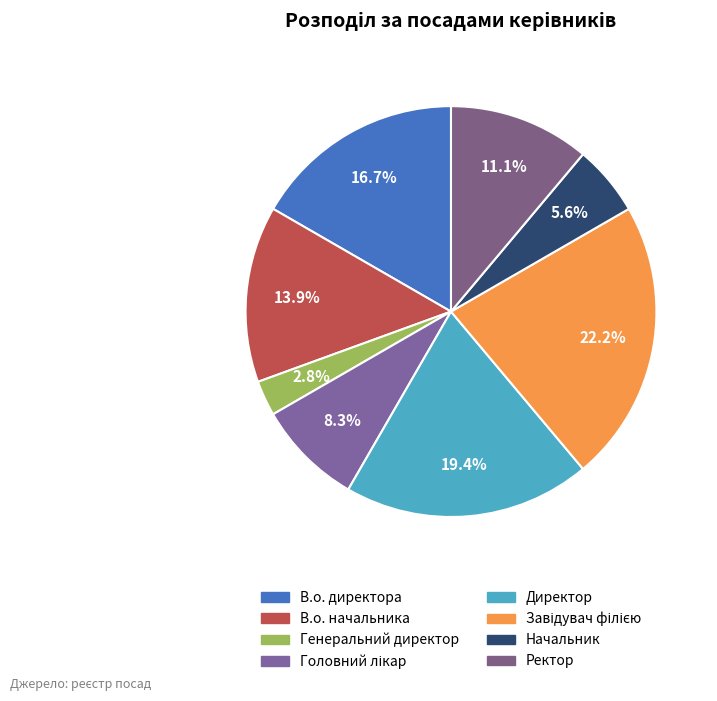

Rank the categories by value from highest to lowest.

Завідувач філією, Директор, В.о. директора, В.о. начальника, Ректор, Головний лікар, Начальник, Генеральний директор